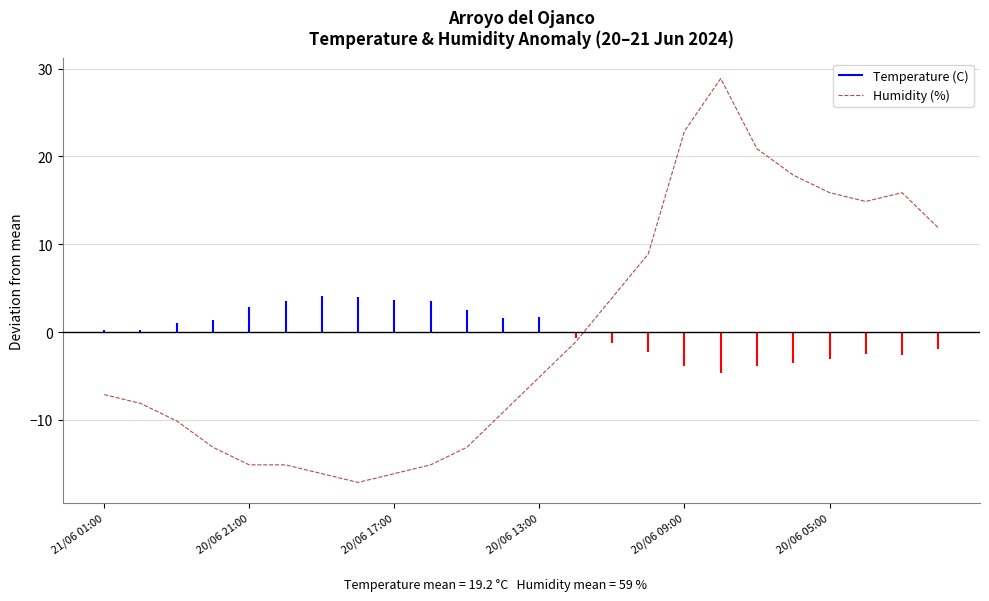

Is it true that Humidity (%) equals 6.4 at 20/06 05:00?

False